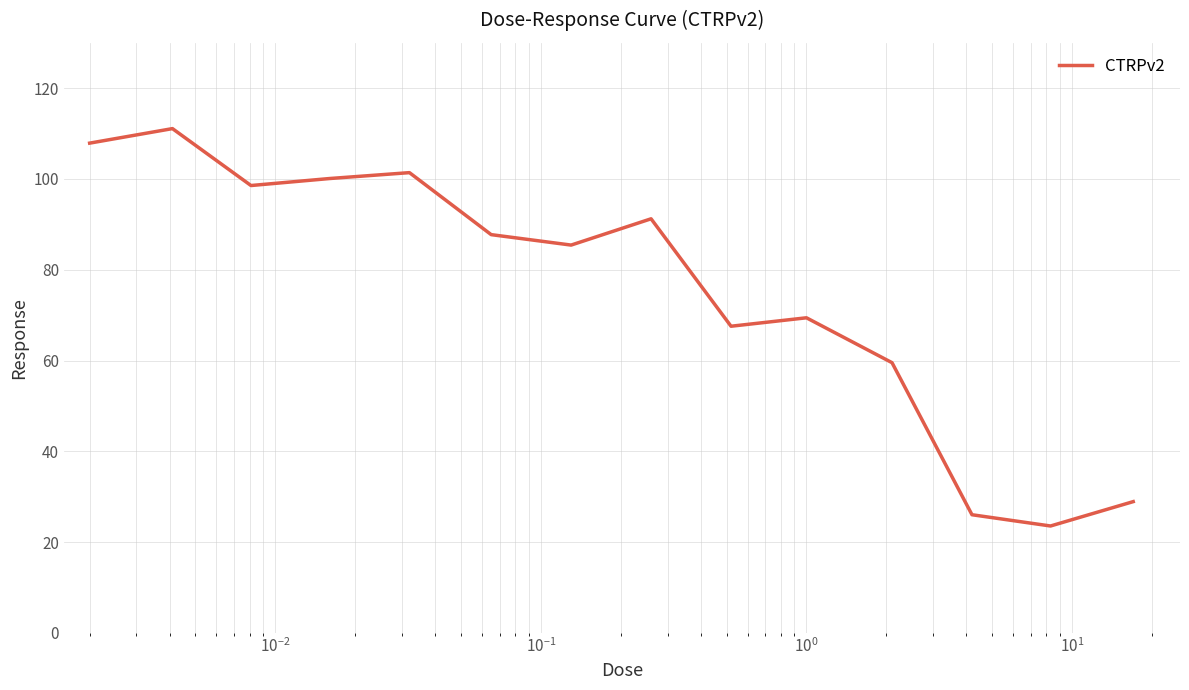

What is the minimum value shown in the chart?

23.6